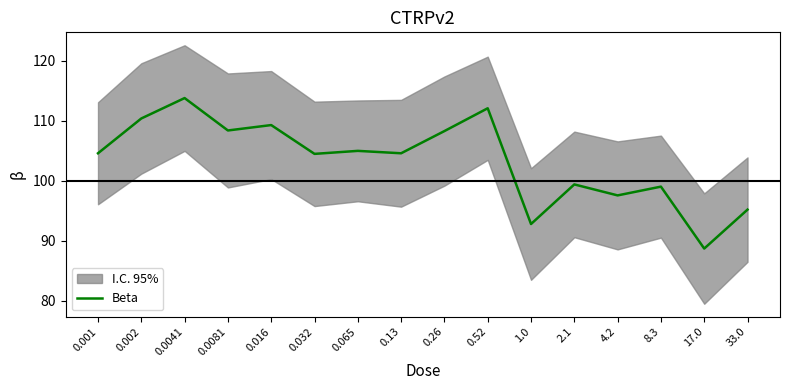

Approximately how many times larger is the value at 4.2 compared to 0.26?

0.9